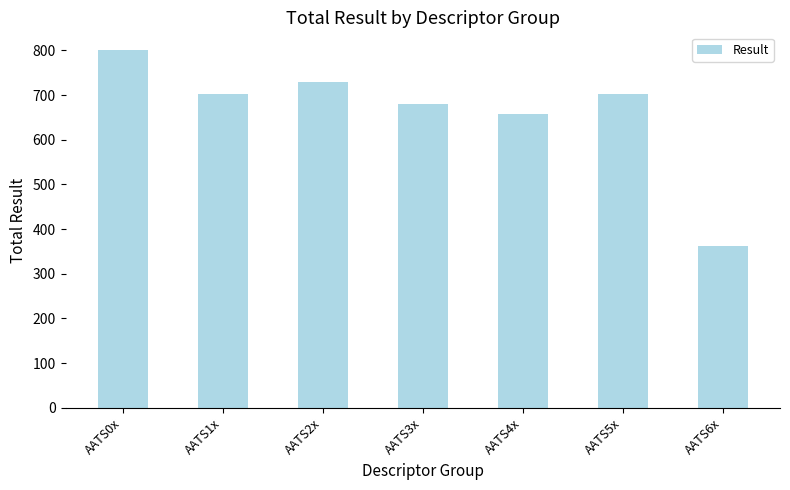

The chart shows a value of 729.7 at AATS2x. True or false?

True